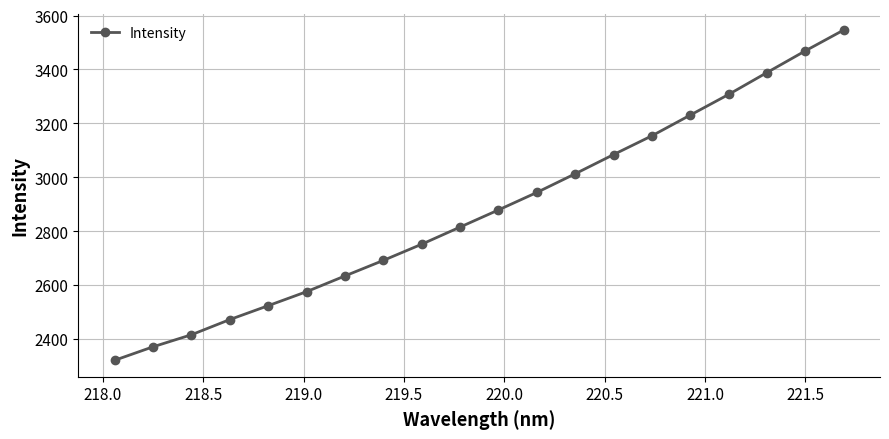

What is the value of the 9th point from the left?

2751.7